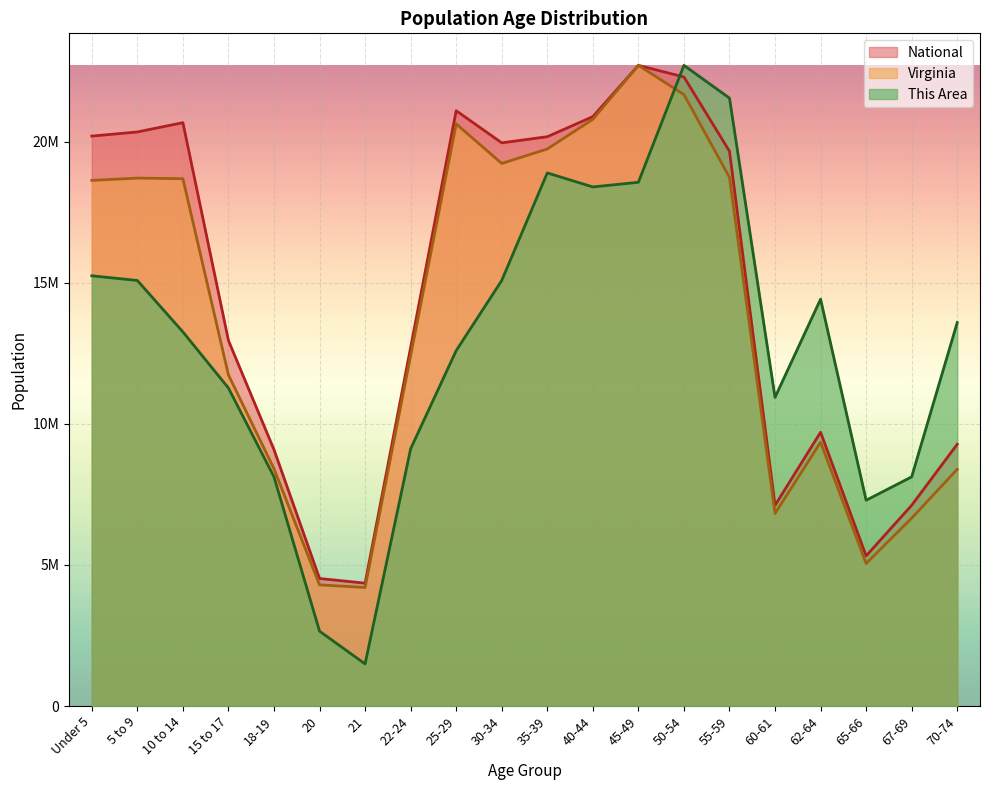

Reading left to right, list all the values displayed in this chart.

This Area: 15249564.8	15083808.6	13260491.1	11271417.4	8122050.8	2652098.2	1491805.2	9116587.6	12597466.5	15083808.6	18896199.8	18398931.4	18564687.5	22708591.0	21548298.0	10939905.2	14420784.1	7293270.1	8122050.8	13592003.4
Virginia: 18631204.3	18712510.7	18690465.8	11733756.1	8408783.0	4293631.2	4201247.5	12419998.6	20631584.2	19232667.3	19743976.6	20796939.0	22708591.0	21673615.5	18739783.5	6822905.1	9349510.3	5050724.3	6659085.8	8390284.3
National: 20201362.0	20348657.0	20677194.0	12954254.0	9086089.0	4519129.0	4354294.0	12712576.0	21101849.0	19962099.0	20179642.0	20890964.0	22708591.0	22298125.0	19664805.0	7113727.0	9704197.0	5319902.0	7115361.0	9278166.0